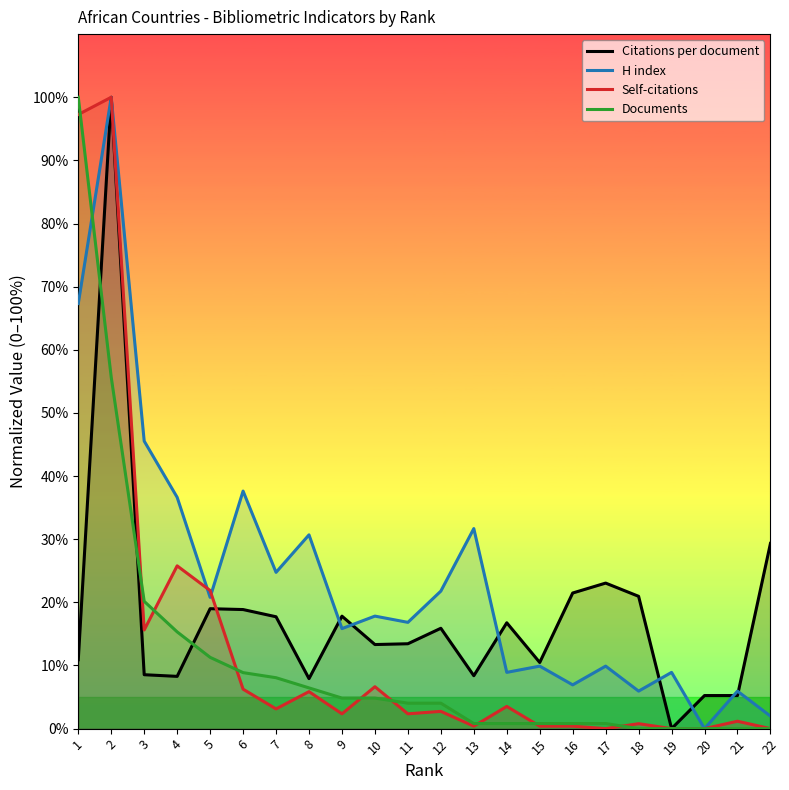

Where is Citations per document nearest to the value 50?

22